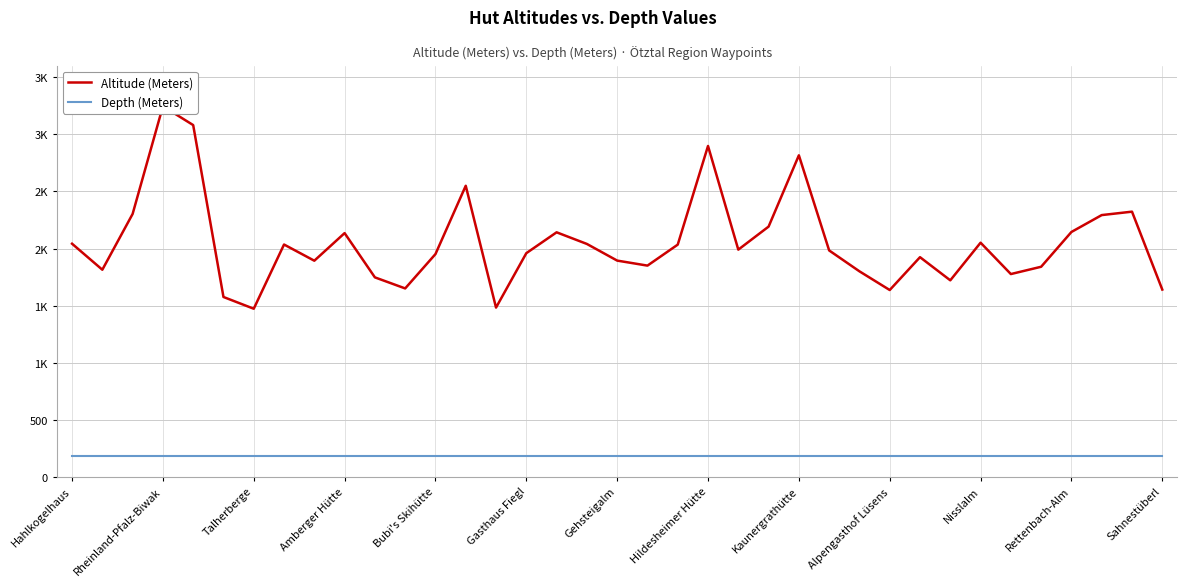

Which has a higher value, Rettenbach-Alm or Gehsteigalm?

Rettenbach-Alm